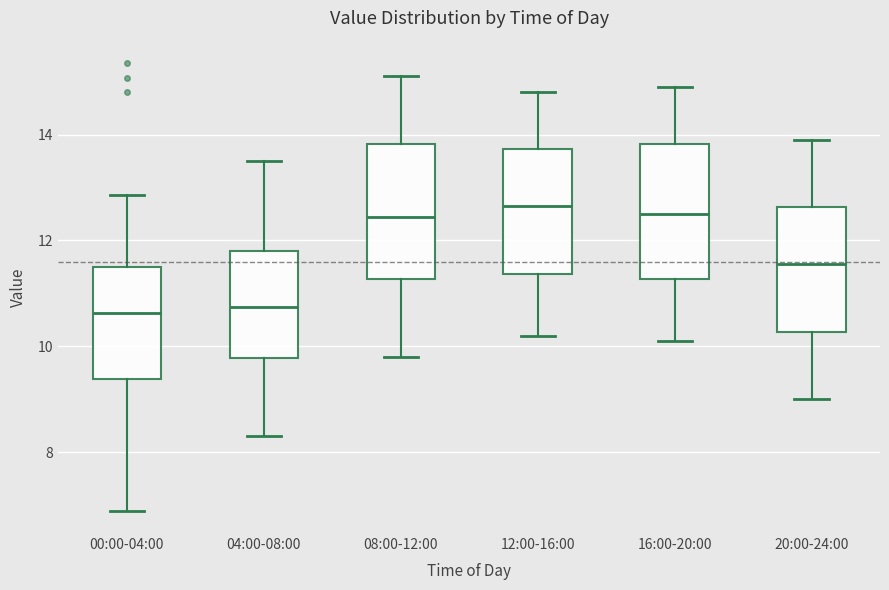

Reading left to right, read every box against the y-axis: the position of its median line, the range the box covers, and the ends of its whiskers. The values are not printed on the chart, so give them approximately, as read against the axis.

00:00-04:00: median 10.6, box 9.4 to 11.6, whiskers 7.0 to 12.8
04:00-08:00: median 10.8, box 9.8 to 11.8, whiskers 8.4 to 13.6
08:00-12:00: median 12.4, box 11.2 to 13.8, whiskers 9.8 to 15.2
12:00-16:00: median 12.6, box 11.4 to 13.8, whiskers 10.2 to 14.8
16:00-20:00: median 12.6, box 11.2 to 13.8, whiskers 10.2 to 15.0
20:00-24:00: median 11.6, box 10.2 to 12.6, whiskers 9.0 to 14.0